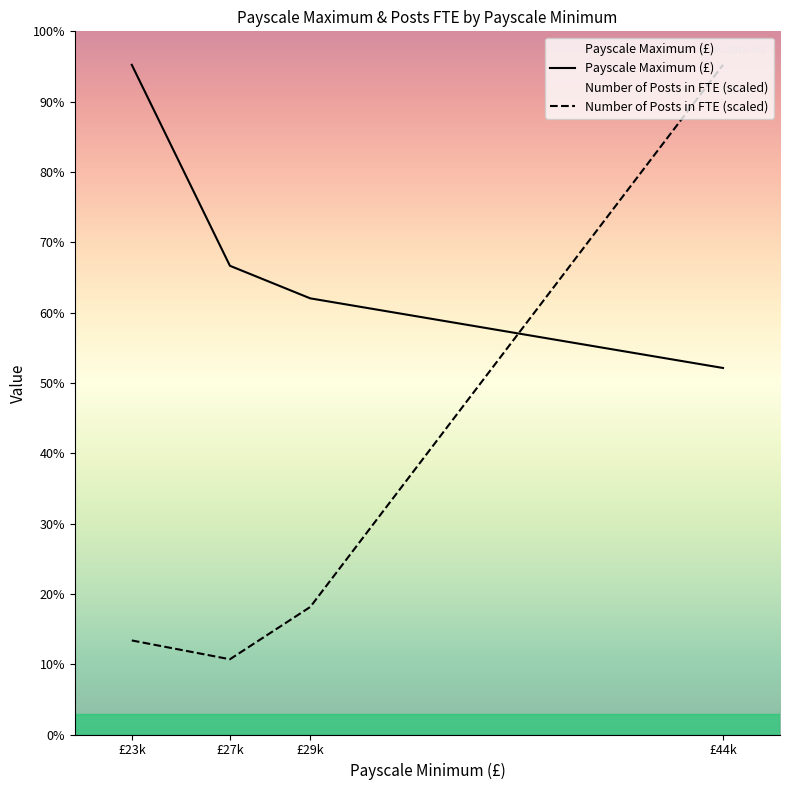

What is the highest value of the Payscale Maximum (£) series?

54439.5